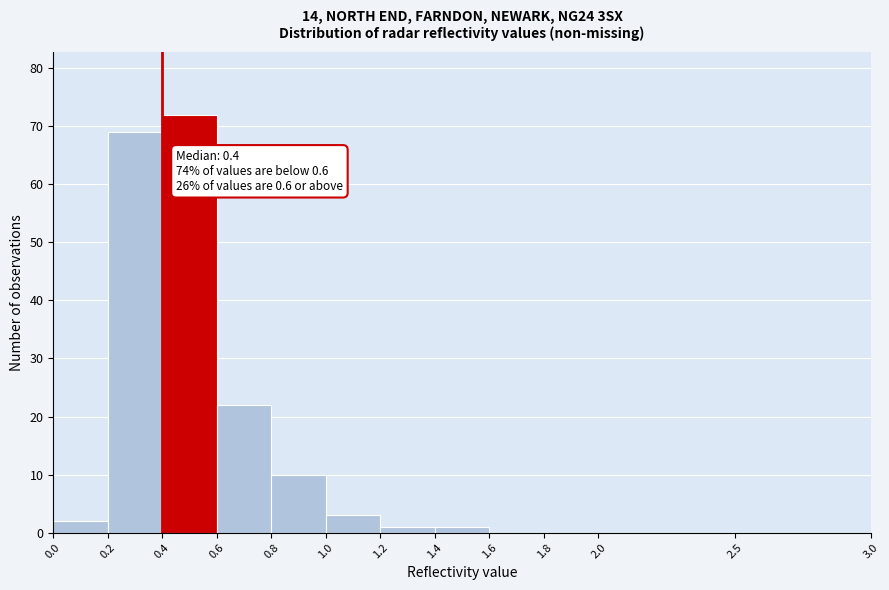

Which range on the x-axis has the tallest bar?

0.4 to 0.6